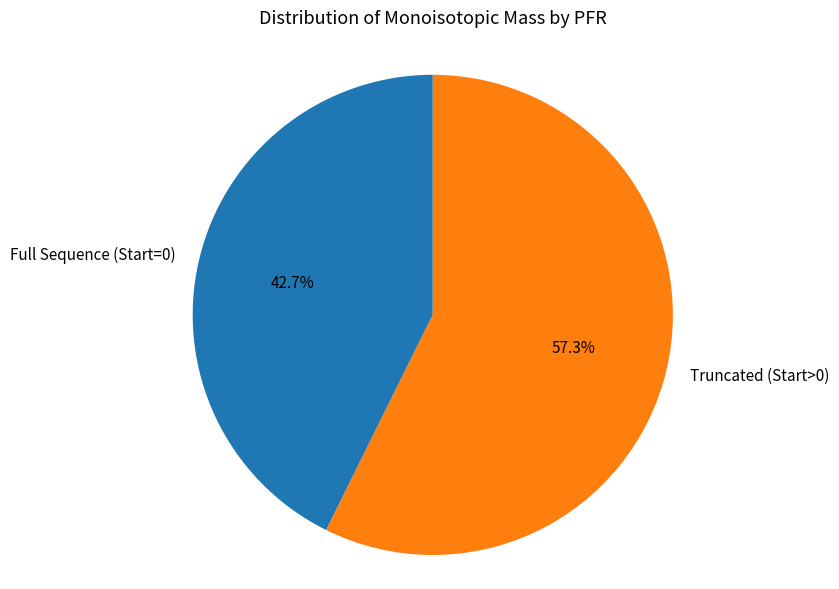

What percentage is NOT represented by Full Sequence (Start=0)?

57.3%